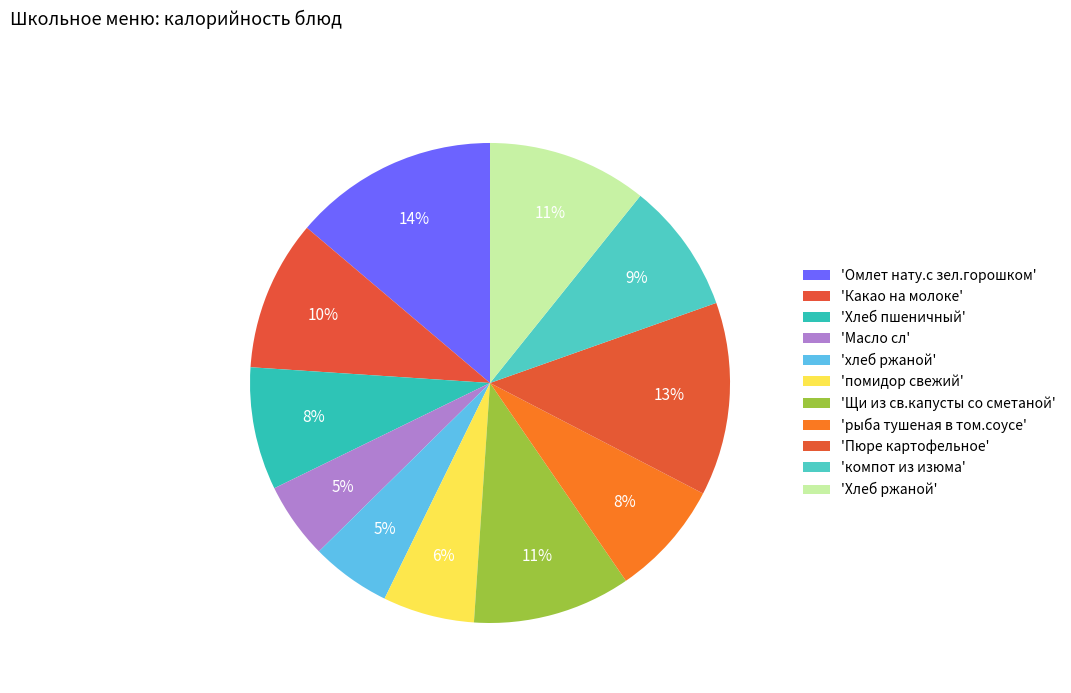

Which slice is the smallest?

Масло сл